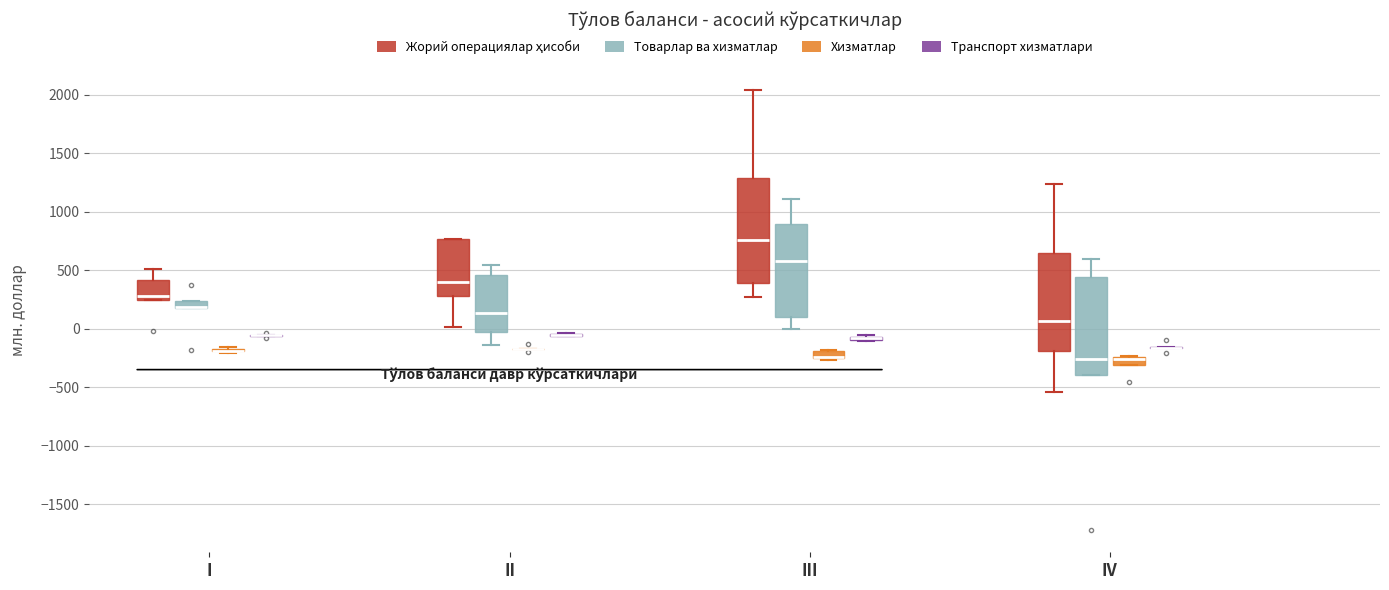

Comparing the boxes themselves (not the whiskers), which one is the tallest?

III (Жорий операциялар ҳисоби)